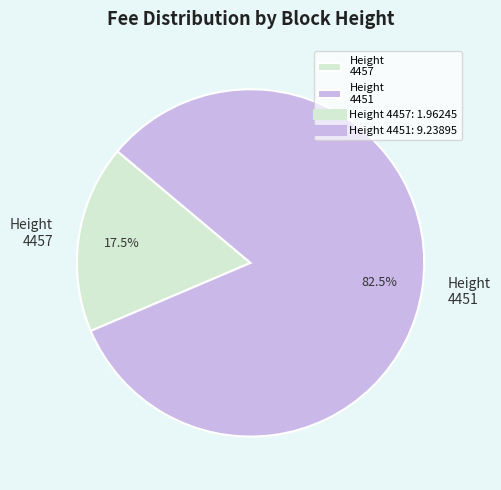

Rank the categories by value from highest to lowest.

Height 4451, Height 4457